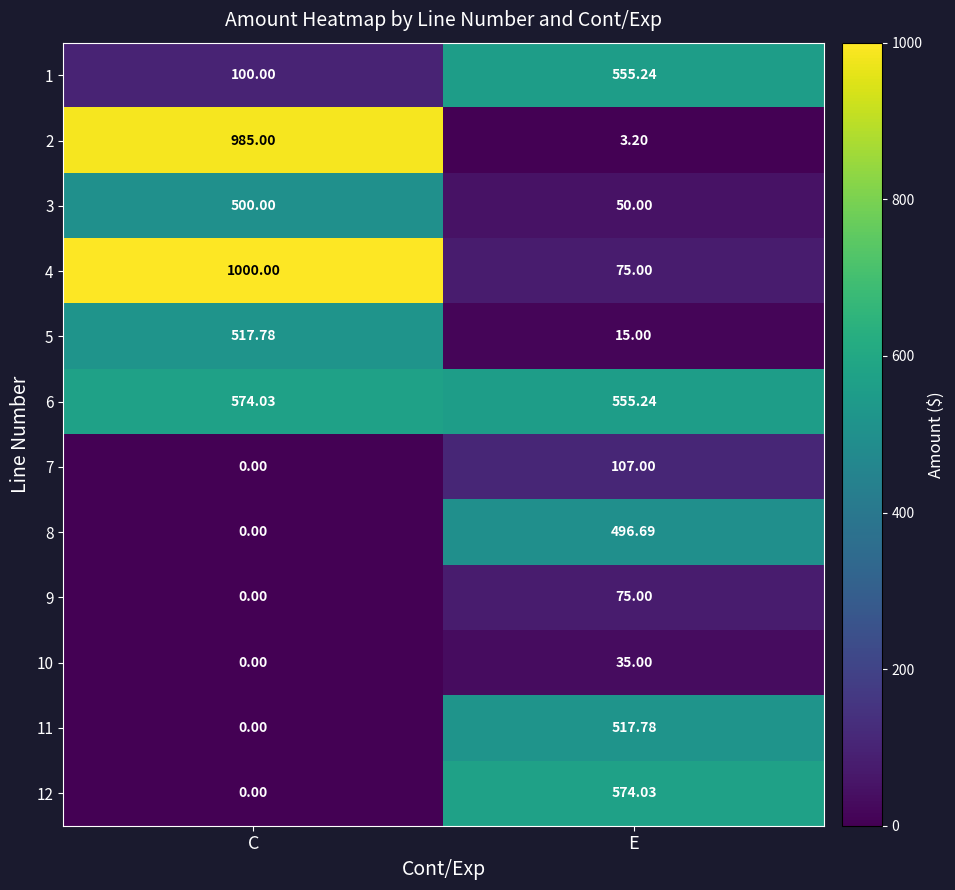

Where does the 1 series first go above 555?

E